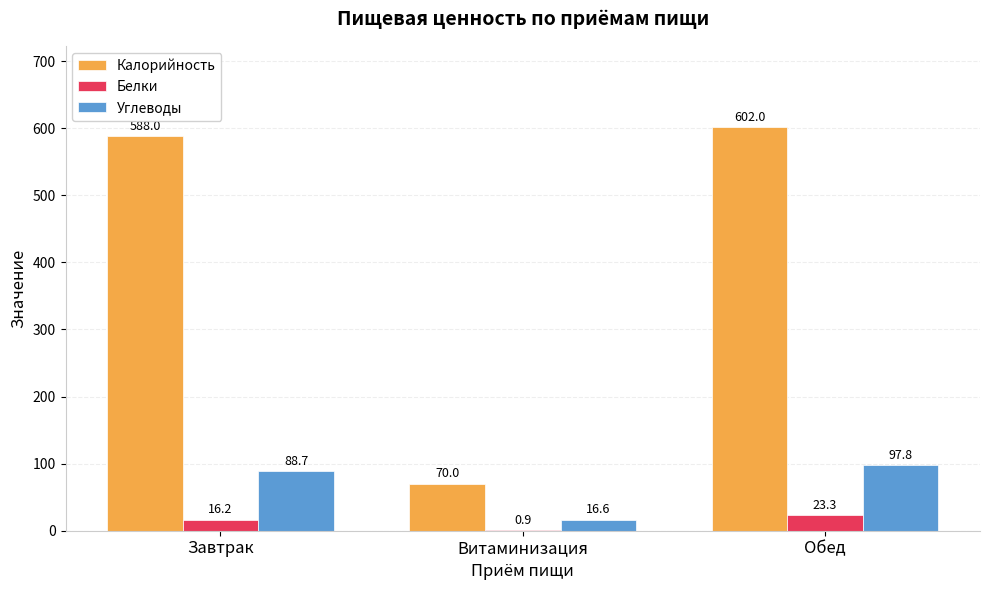

What is the sum of the Калорийность values at Витаминизация and Обед?

672.0